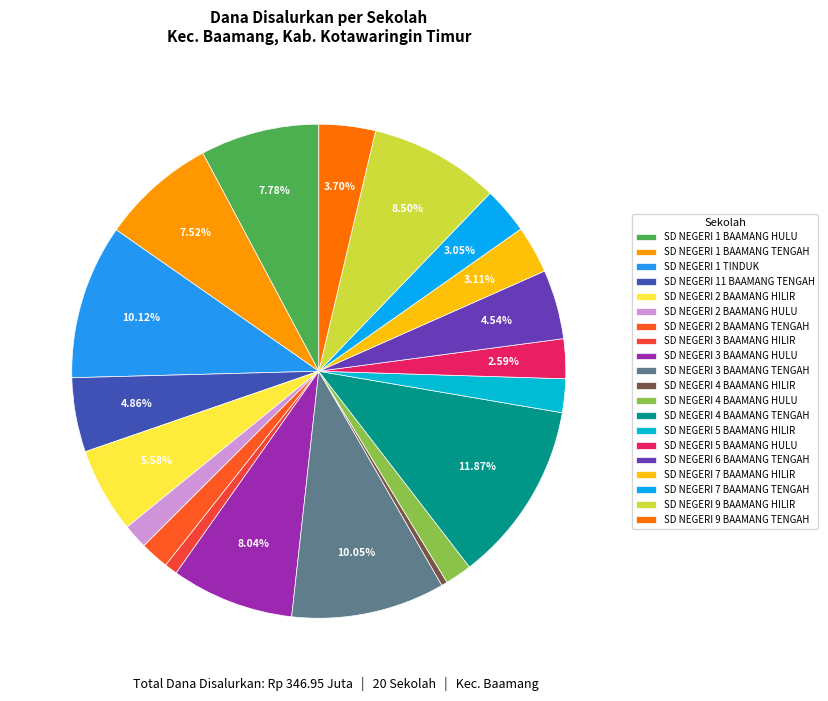

Which slice is the largest?

SD NEGERI 4 BAAMANG TENGAH